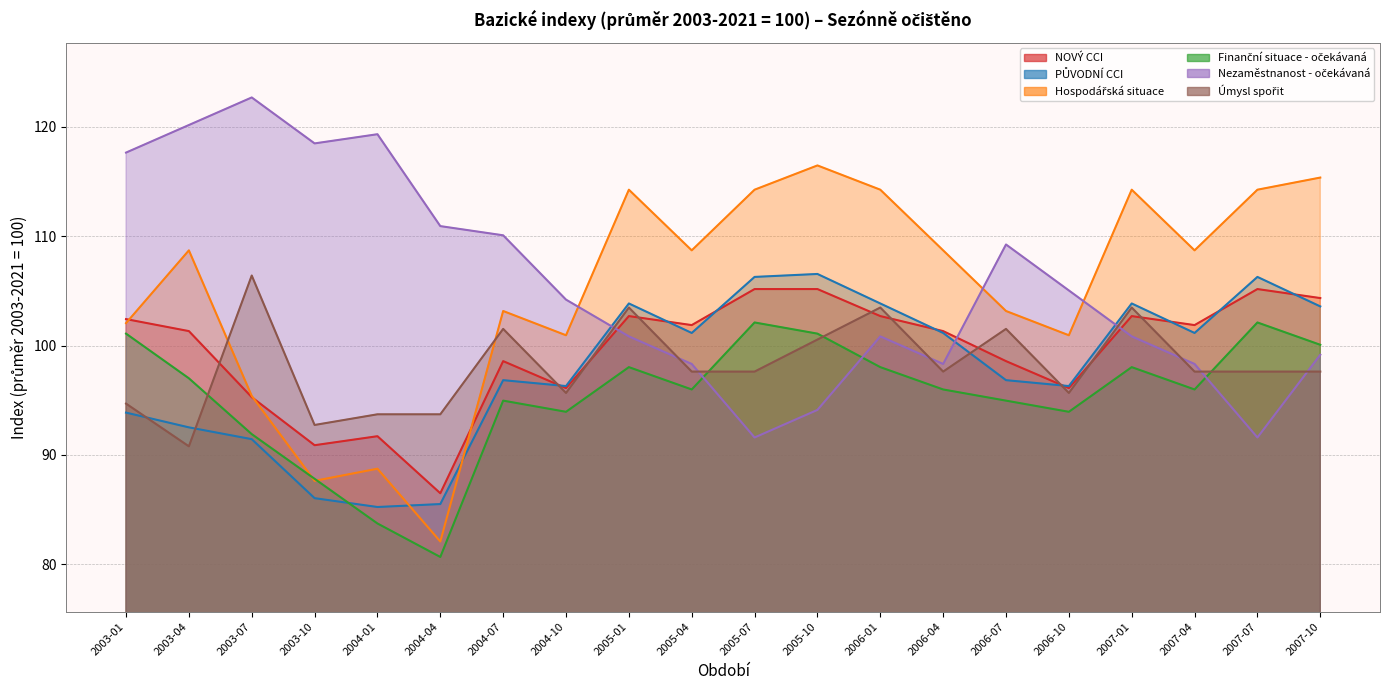

Where does the PŮVODNÍ CCI series first go above 101?

2005-01